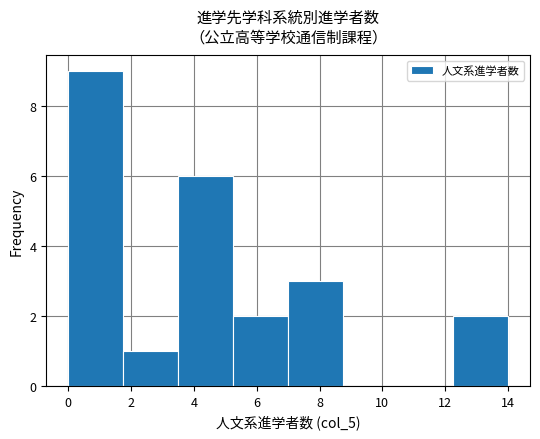

Reading left to right, transcribe this chart: for each bar, give the range it covers on the x-axis and its height. Neither the bar edges nor the heights are printed on the chart, so give them approximately, as read against the axes.

0.00 to 1.75: 9
1.75 to 3.50: 1
3.50 to 5.25: 6
5.25 to 7.00: 2
7.00 to 8.75: 3
8.75 to 10.50: 0
10.50 to 12.25: 0
12.25 to 14.00: 2